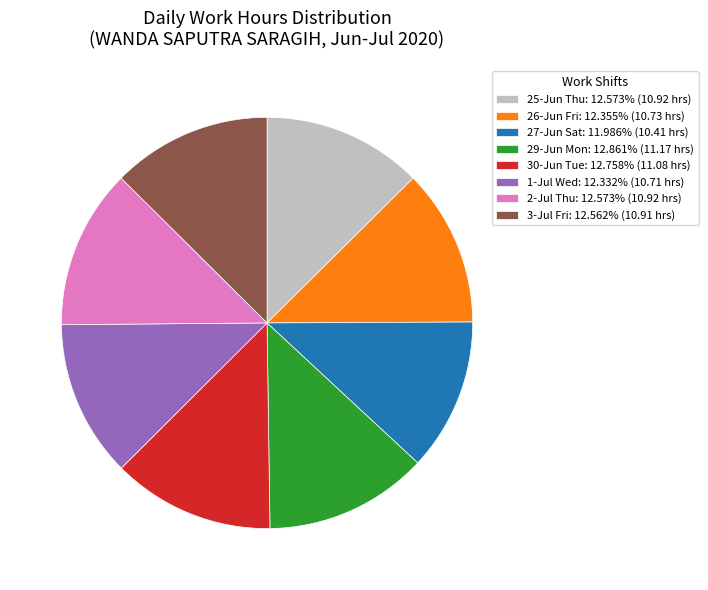

Do 25-Jun Thu: 12.573% (10.92 hrs) and 3-Jul Fri: 12.562% (10.91 hrs) together represent more than half of the pie?

No